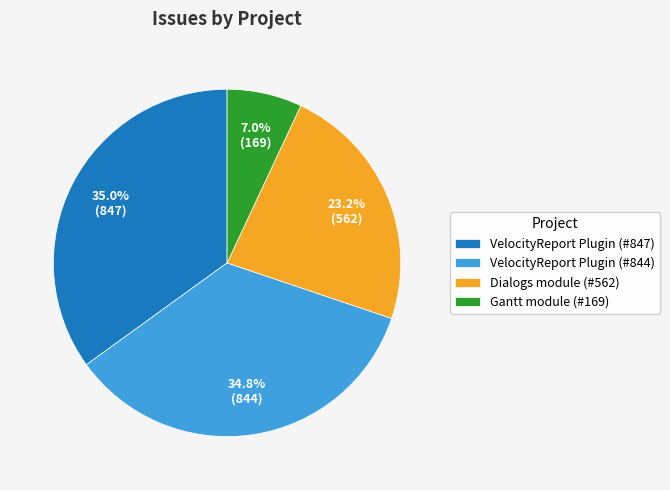

Count the number of slices in the pie.

4